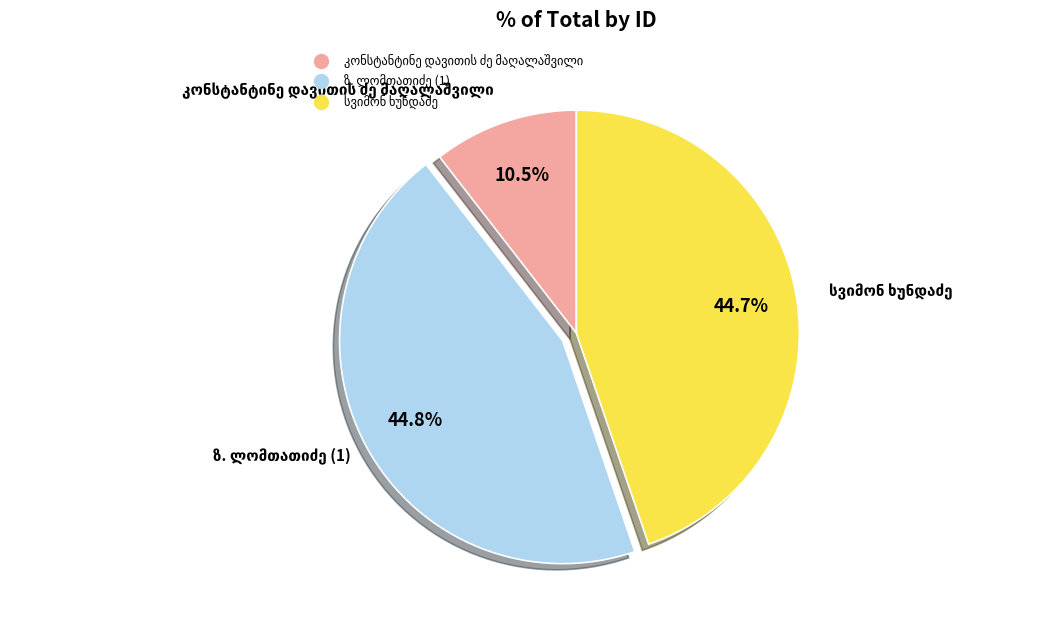

Count the number of slices in the pie.

3